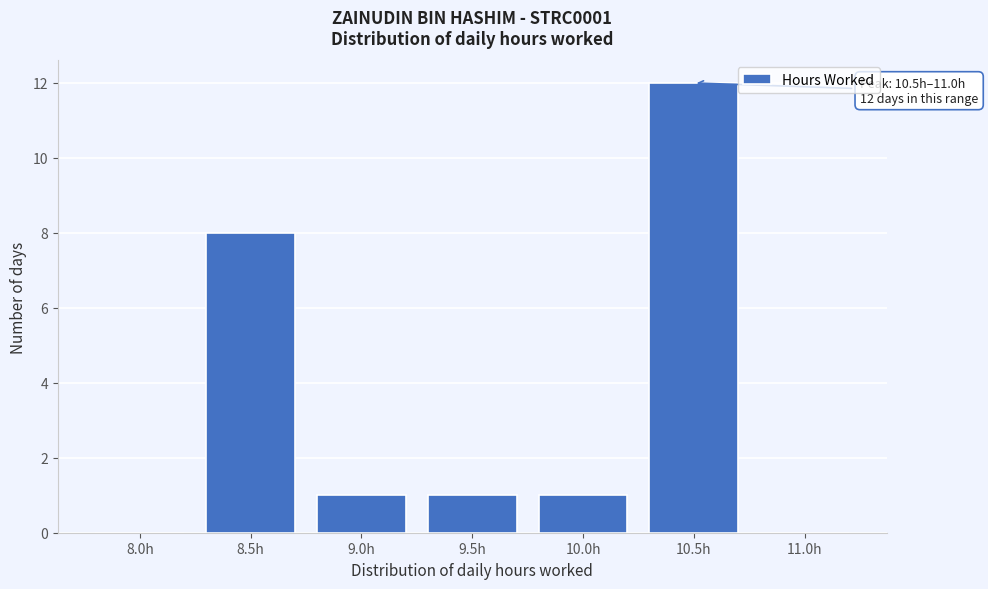

Reading left to right, transcribe all the data shown in this chart.

8.0h=0	8.5h=8	9.0h=1	9.5h=1	10.0h=1	10.5h=12	11.0h=0